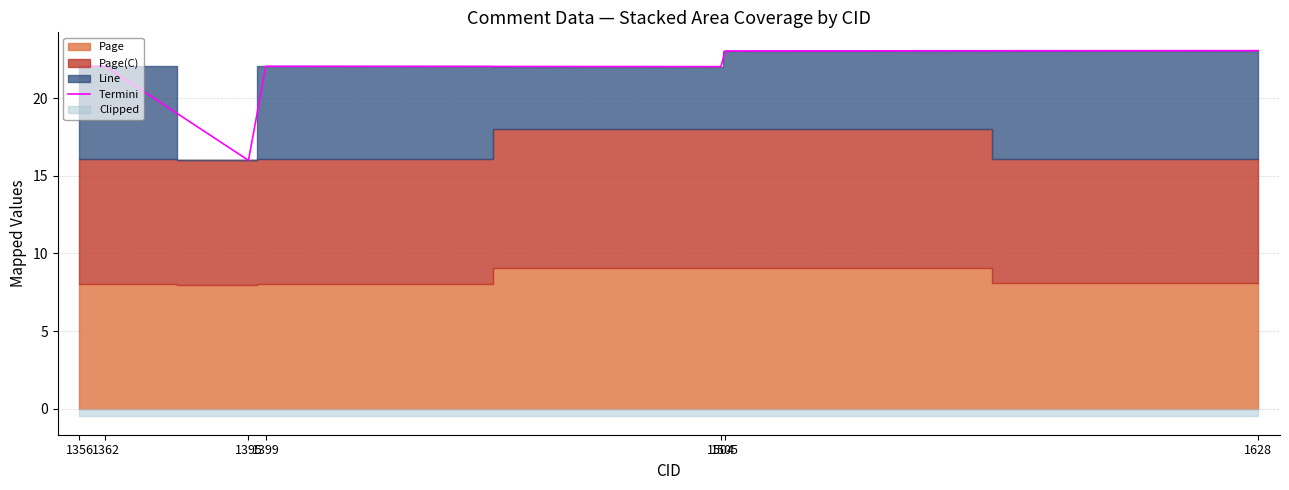

What is the maximum value shown in the chart?

23.1